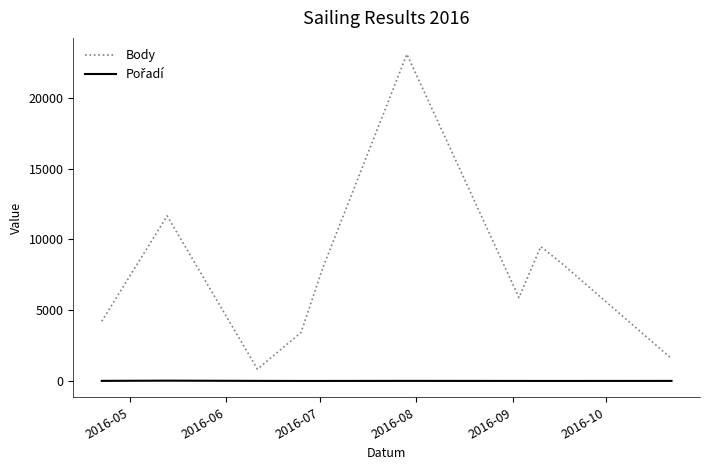

What is the minimum value for Body?

833